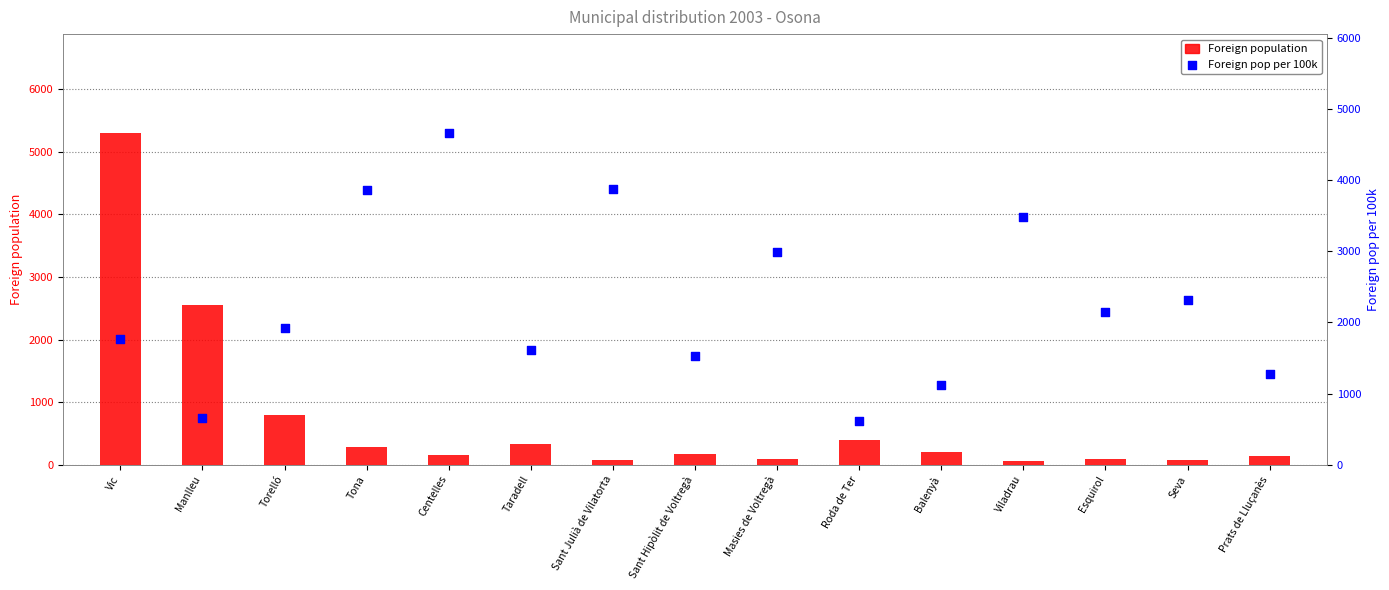

At which category is the sum across all series the highest?

Vic